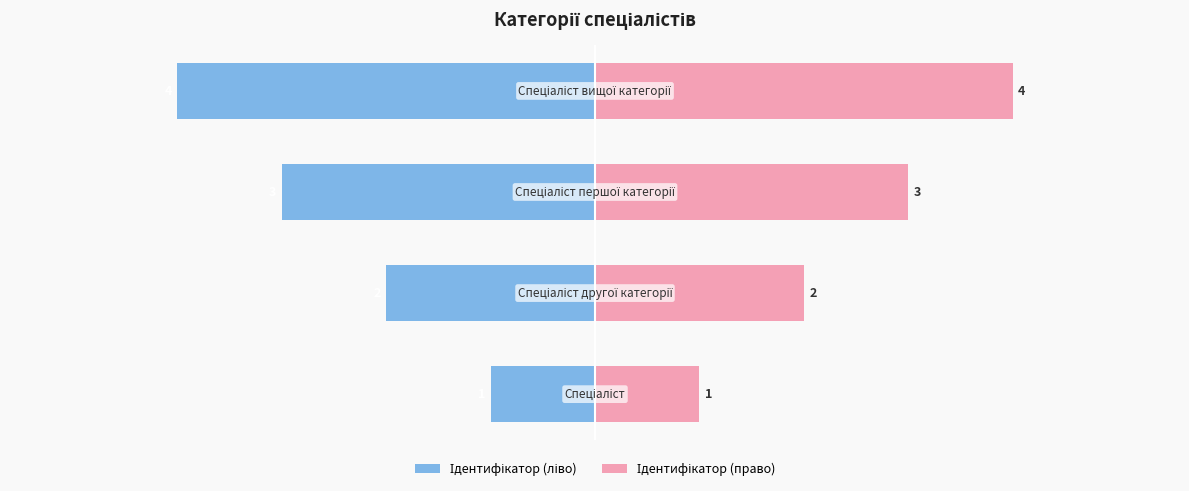

Reading left to right, extract all data points from this chart.

Ідентифікатор (ліво): -1	-2	-3	-4
Ідентифікатор (право): 1	2	3	4